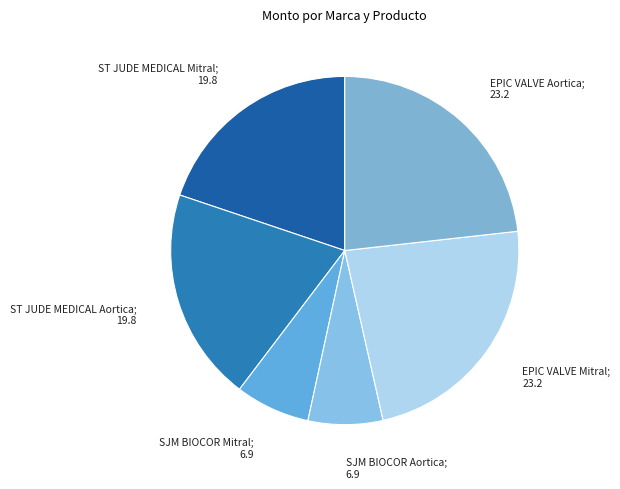

How many slices are in this pie chart?

6